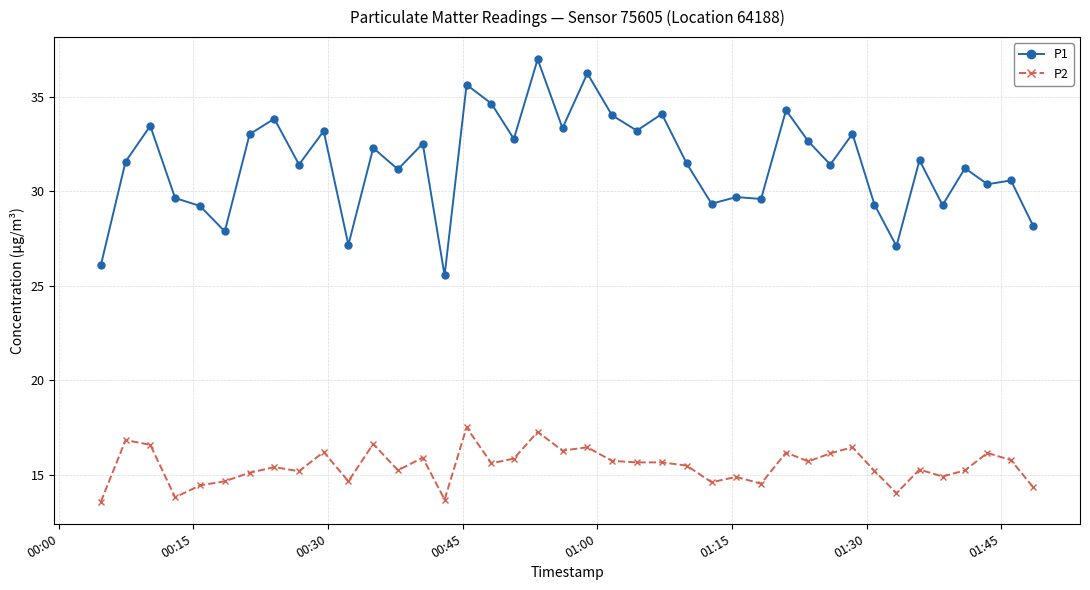

What is the difference between the maximum and minimum values in the P2 series?

3.9